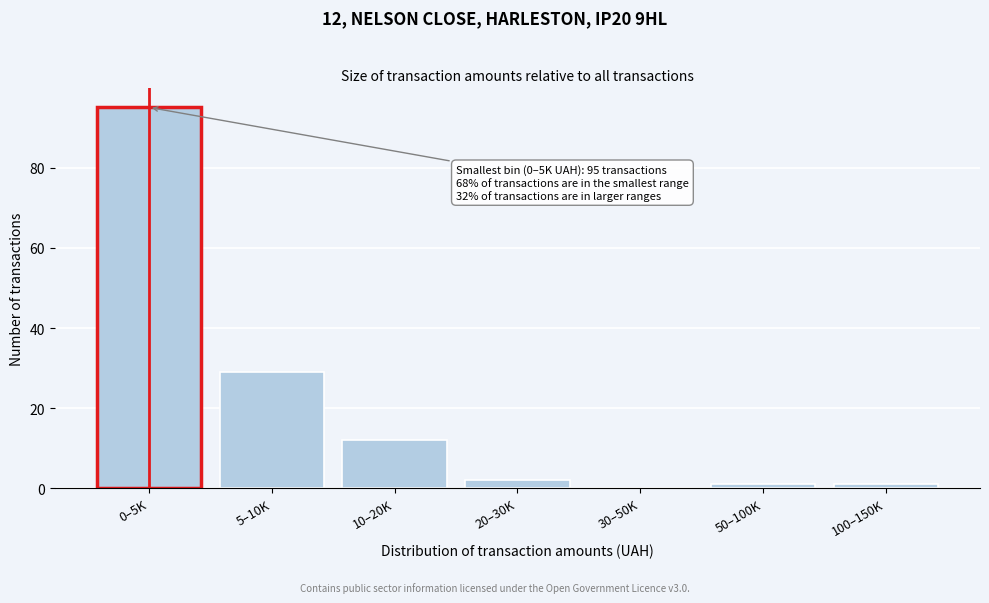

Reading right to left, transcribe all the data shown in this chart.

100–150K=1	50–100K=1	30–50K=0	20–30K=2	10–20K=12	5–10K=29	0–5K=95